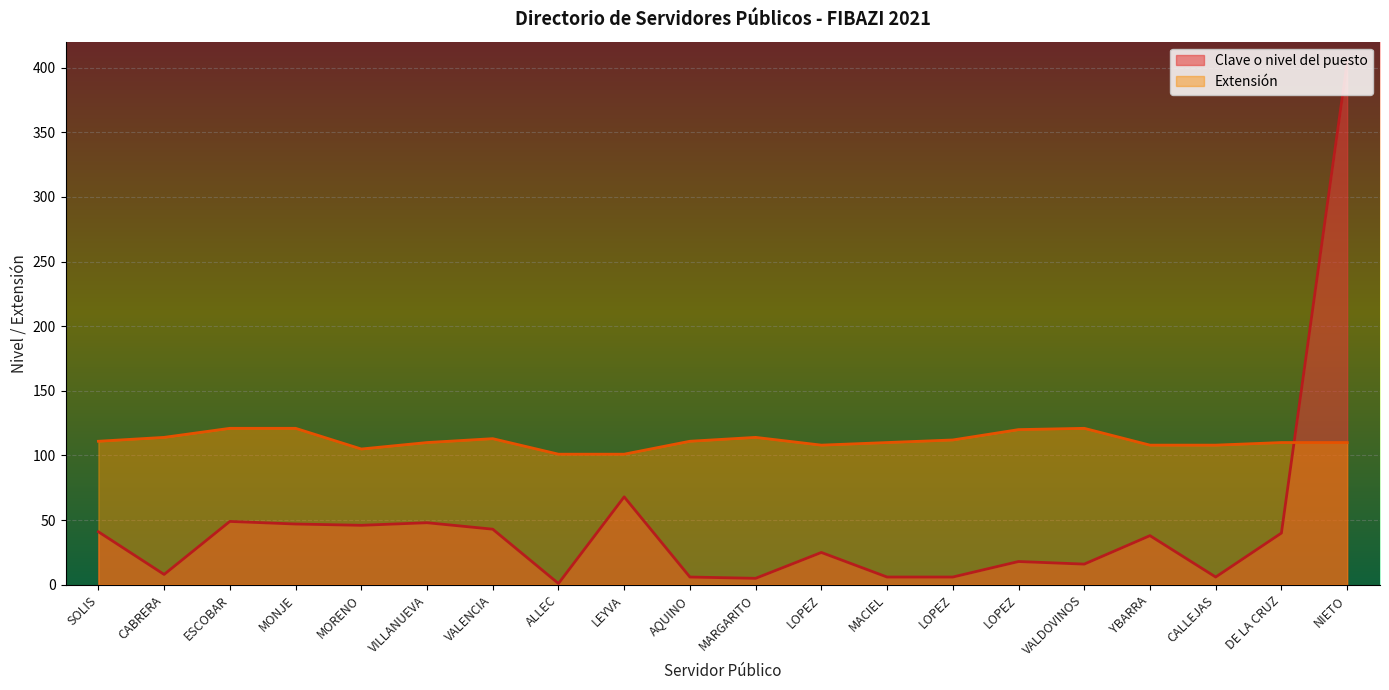

At which category does Clave o nivel del puesto reach its first local peak?

ESCOBAR